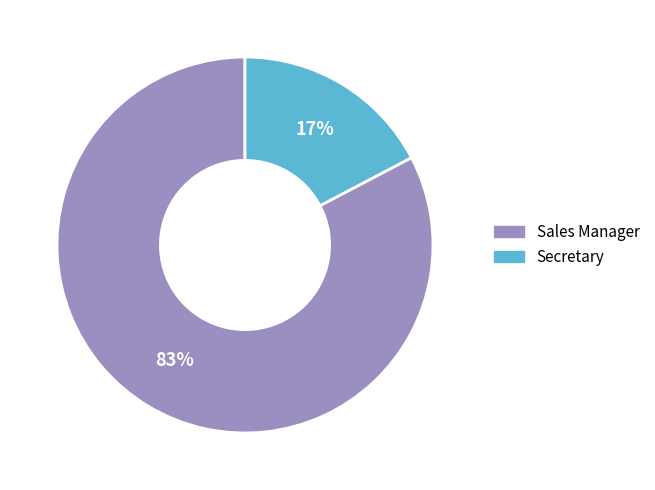

To the nearest percent, what is the average slice percentage?

50%